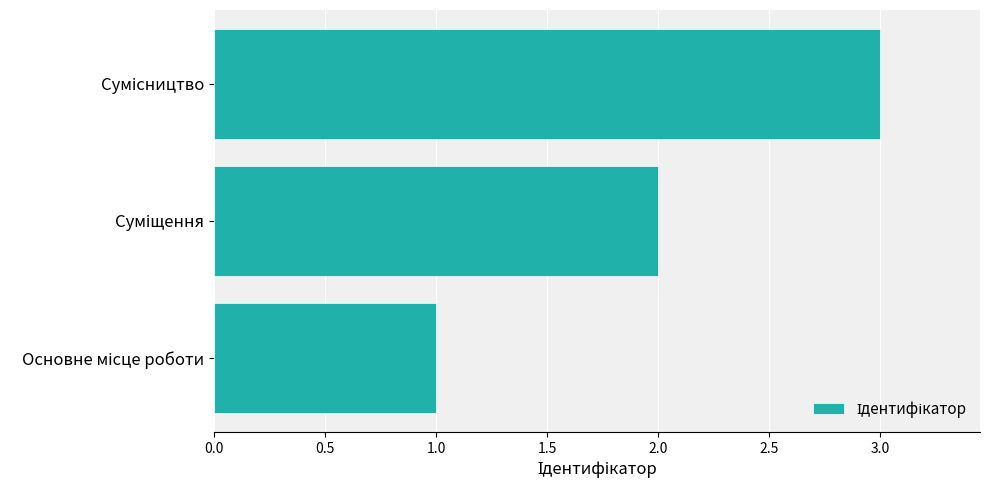

What is the maximum value shown in the chart?

3